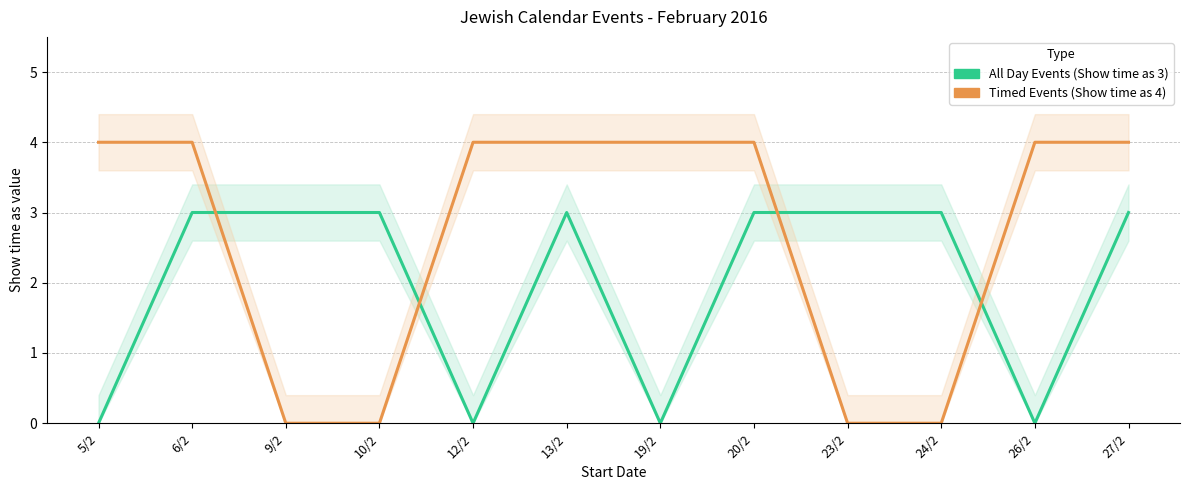

What is the maximum value for Timed Events (Show time as 4)?

4